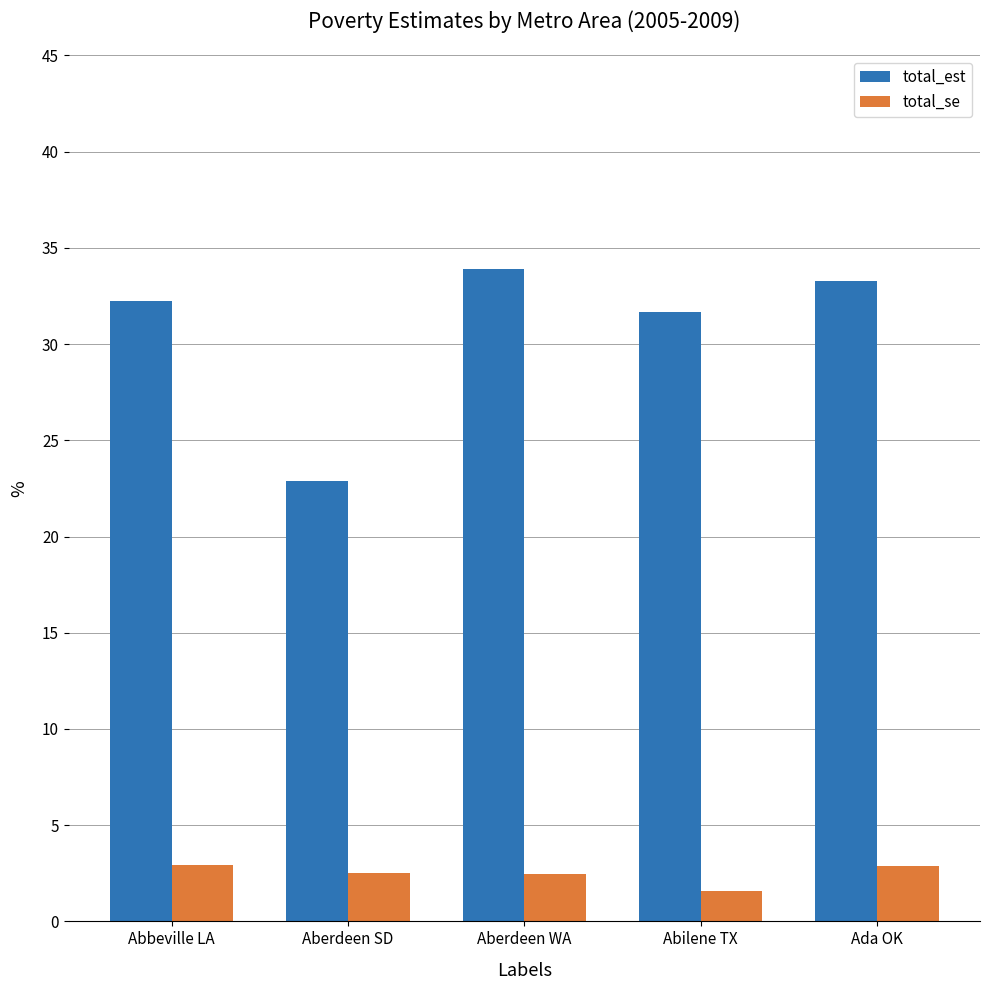

Read the total_est value at Ada OK.

33.3